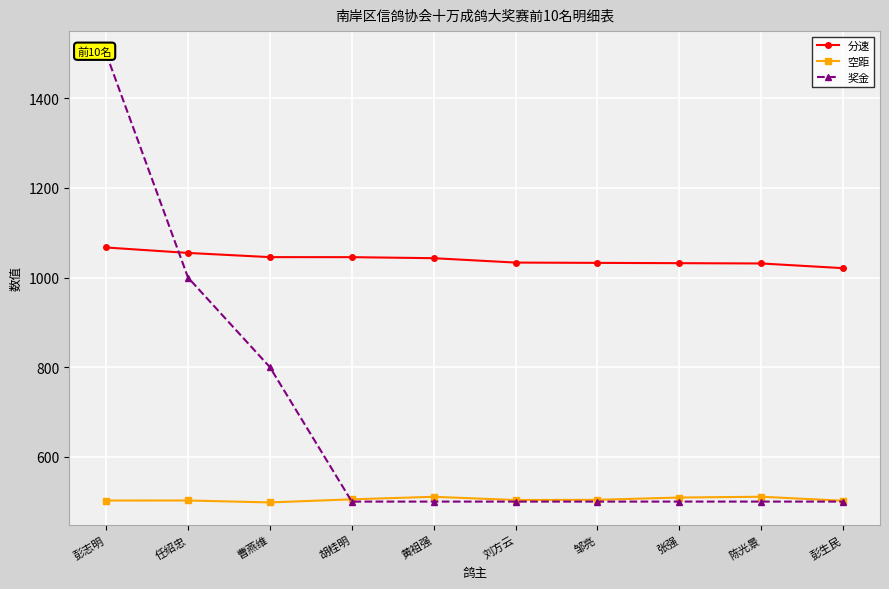

Is it true that 奖金 equals 500.0 at 彭生民?

True